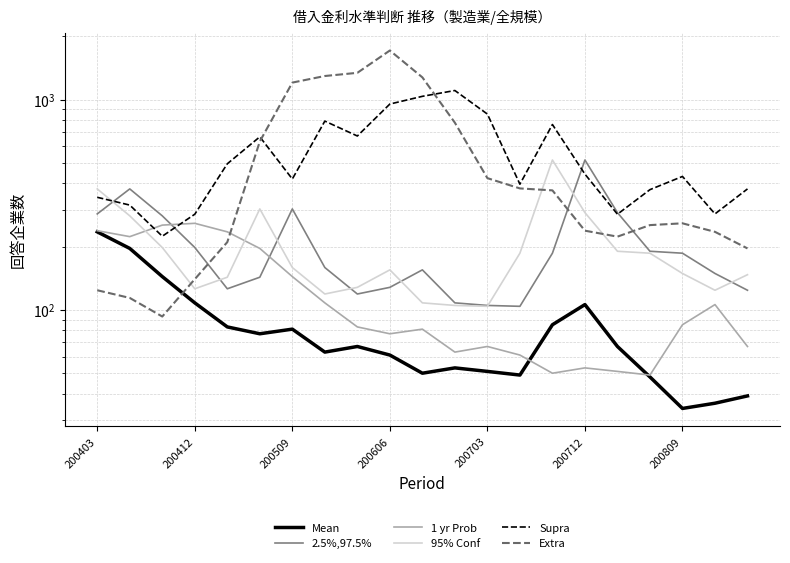

What is the difference between the 95% Conf values at 13 and 200606?

60